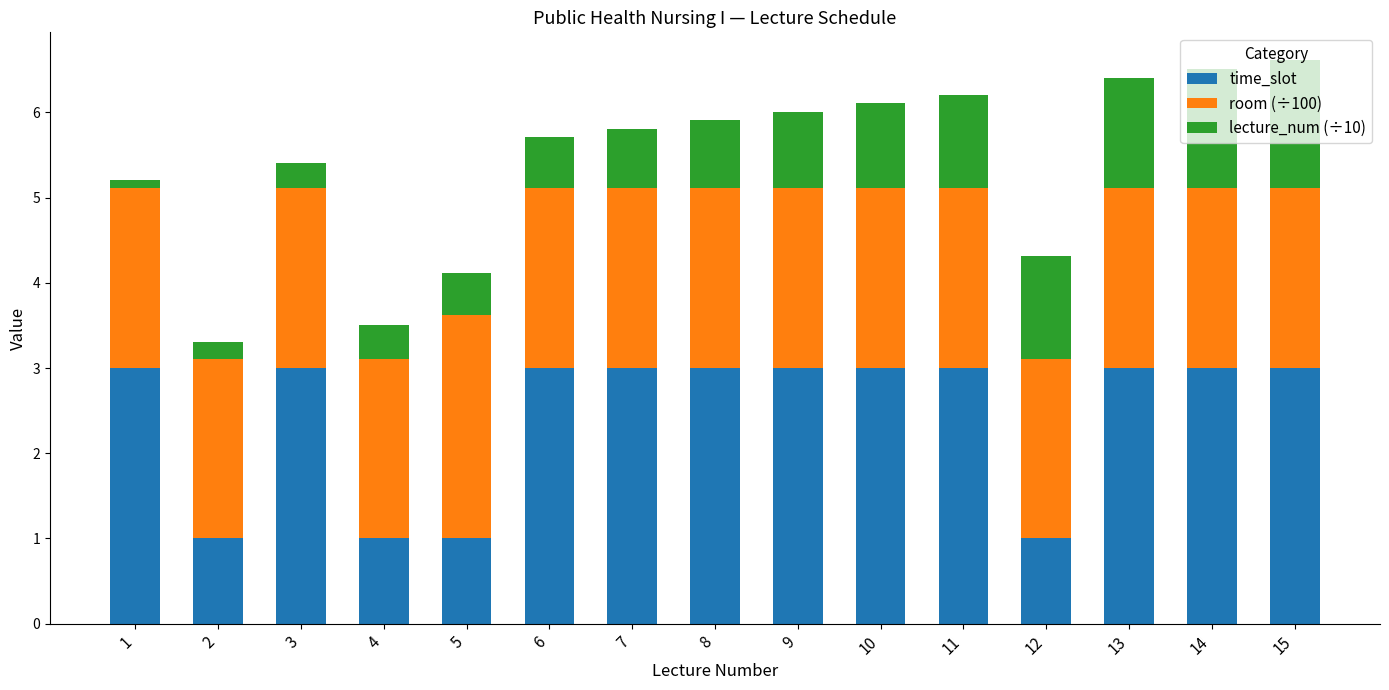

What is the difference between the maximum and minimum values in the time_slot series?

2.0